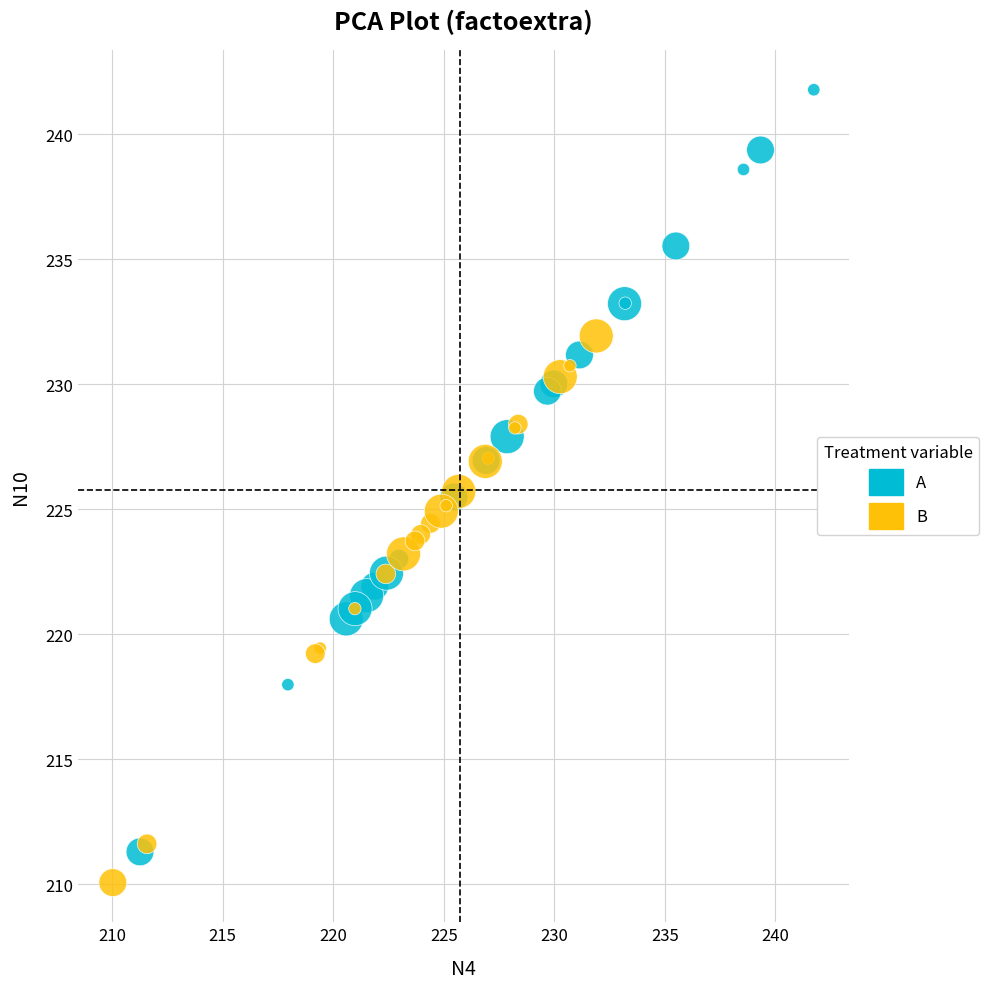

Which series has the largest Y range (max minus min)?

A